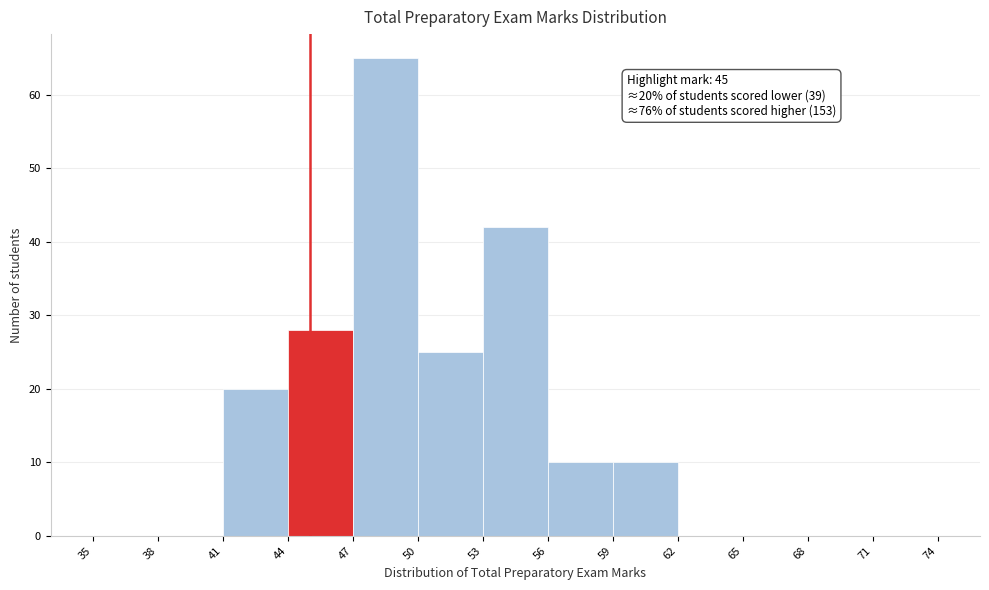

Over which range of the x-axis is the bar tallest?

47 to 50